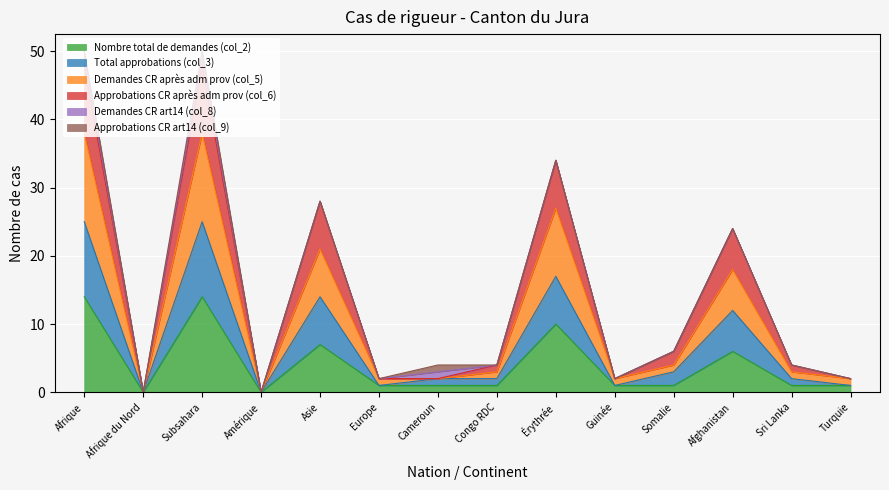

Is it true that Nombre total de demandes (col_2) equals 0 at Sri Lanka?

False